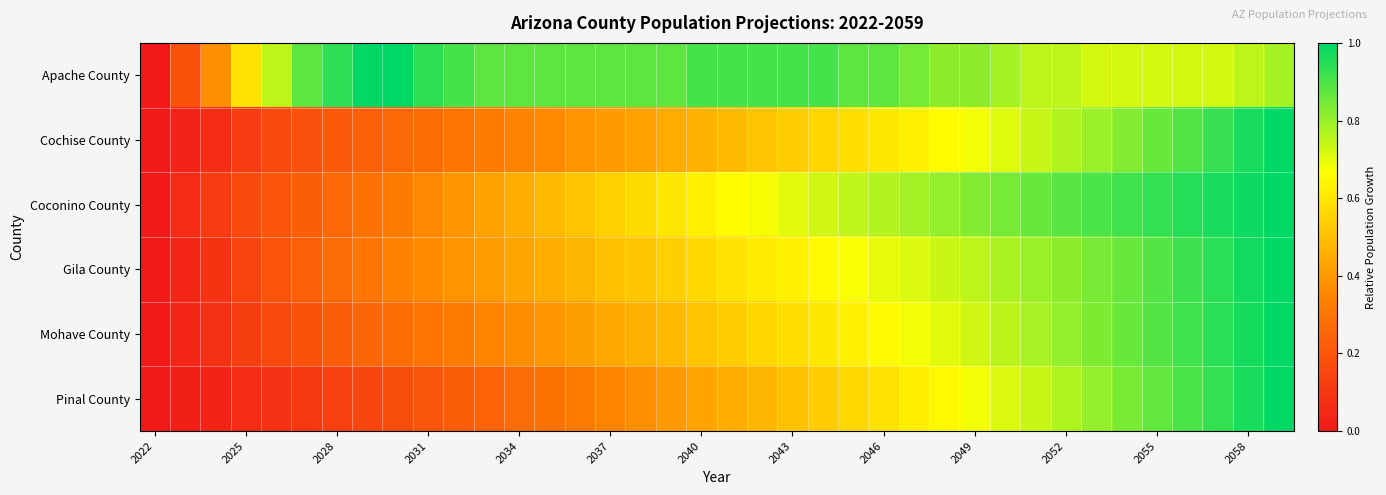

Rank the series by their maximum value, from highest to lowest.

Apache County, Cochise County, Coconino County, Gila County, Mohave County, Pinal County